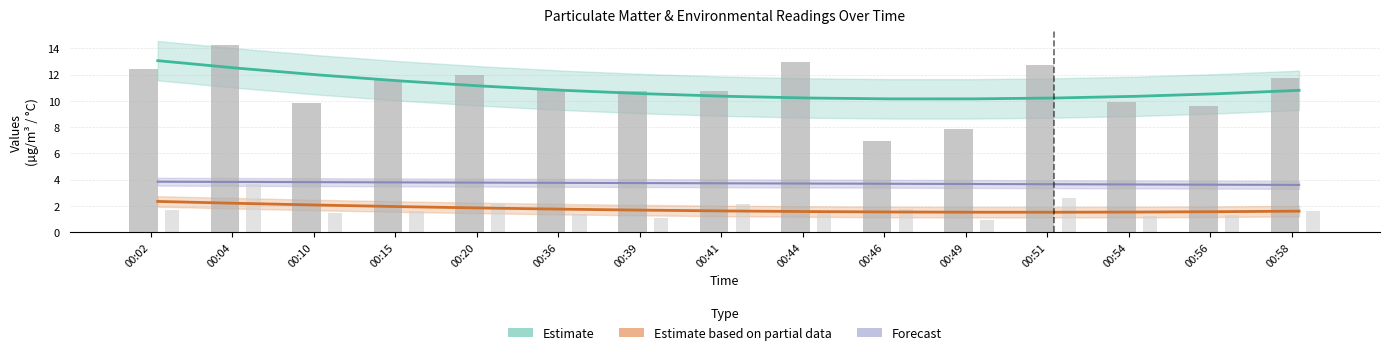

What is the maximum value shown in the chart?

14.2